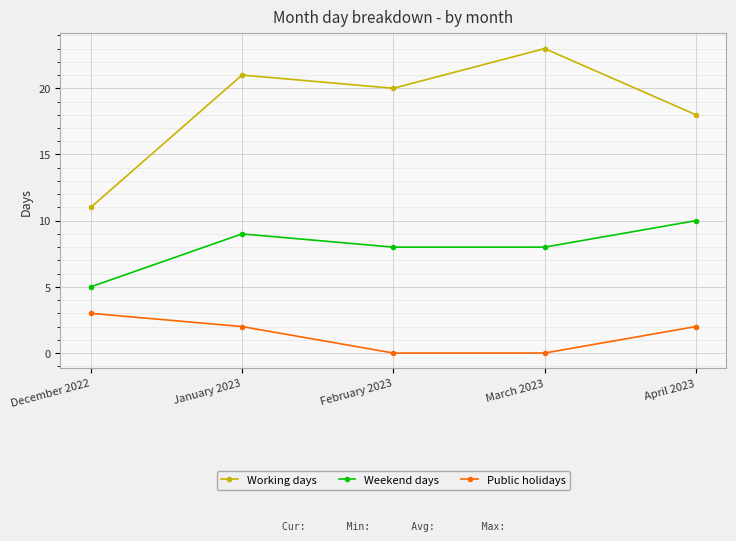

True or false: Working days has a value of 15 at January 2023.

False